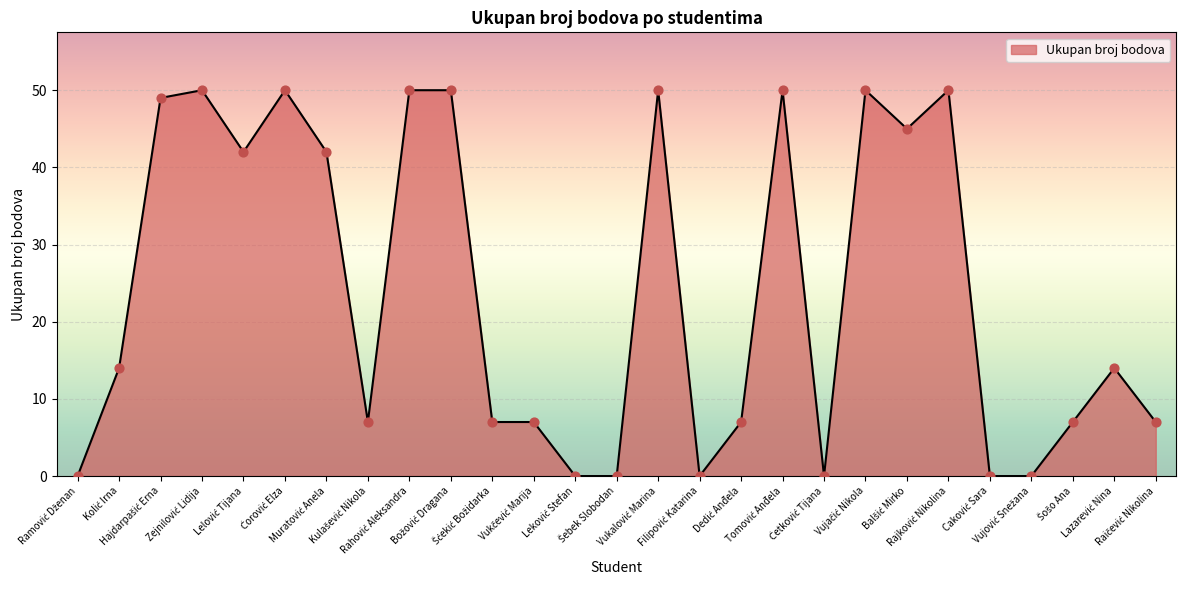

What is the difference between the maximum and minimum values?

50